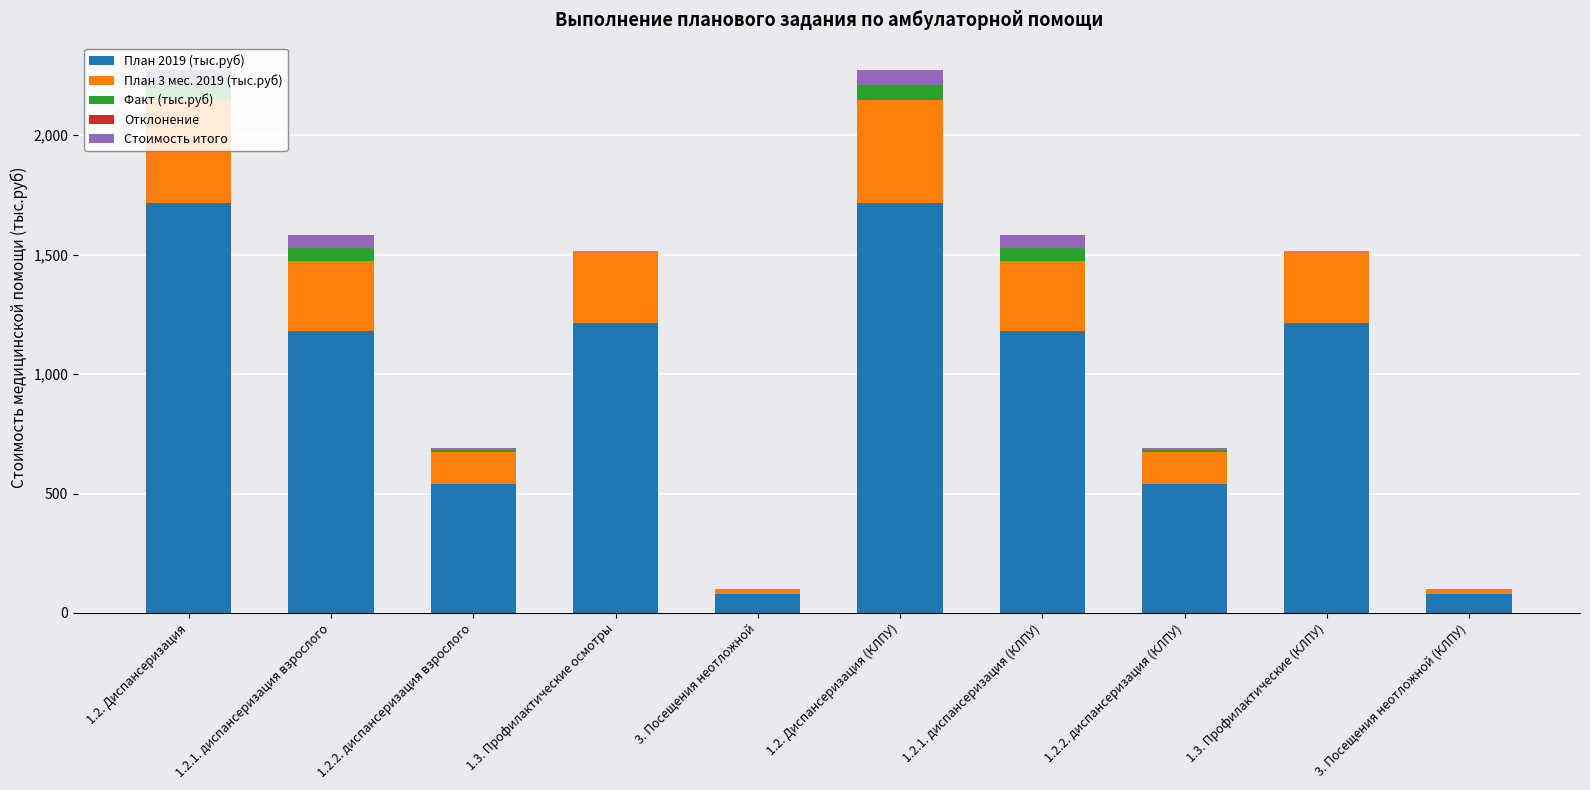

What is the total value across all series at 1.2.1. диспансеризация взрослого?

1581.4